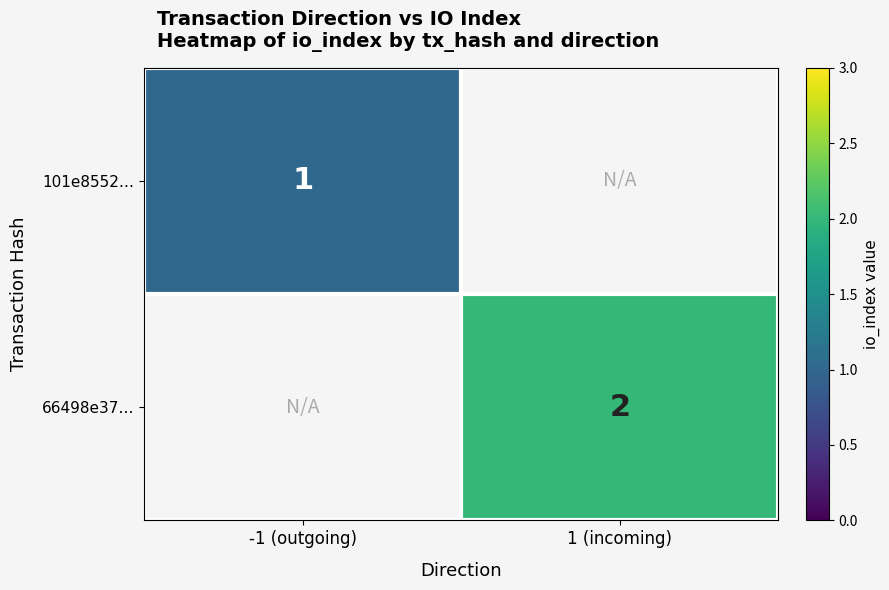

How many categories are shown in the chart?

2